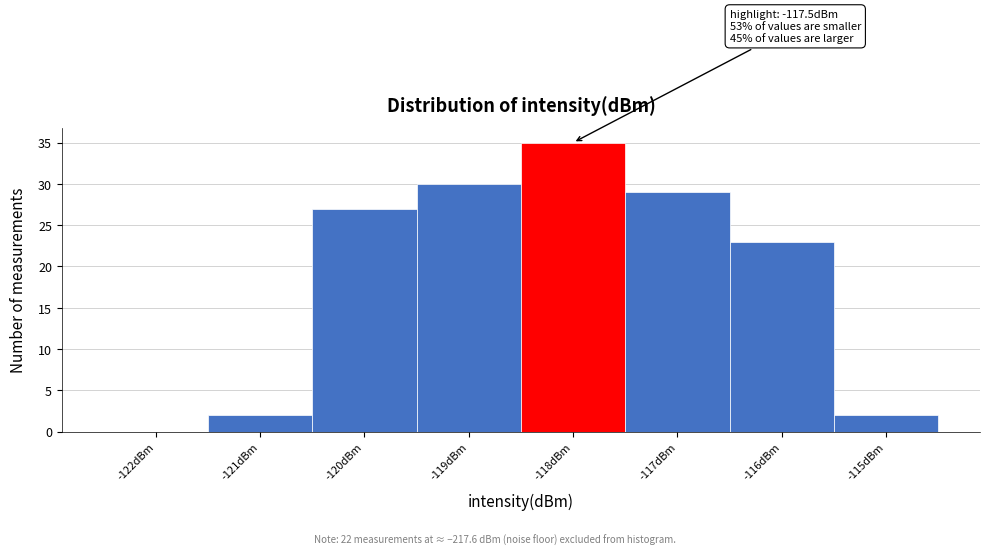

Reading right to left, list all the values displayed in this chart.

-115dBm=2	-116dBm=23	-117dBm=29	-118dBm=35	-119dBm=30	-120dBm=27	-121dBm=2	-122dBm=0